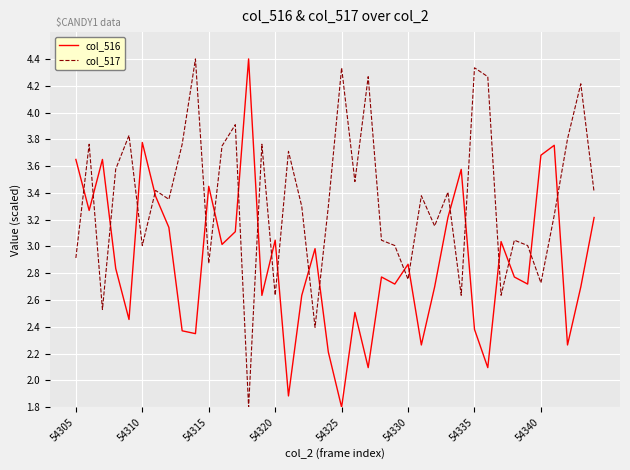

Rank the series by their average value, from highest to lowest.

col_517, col_516